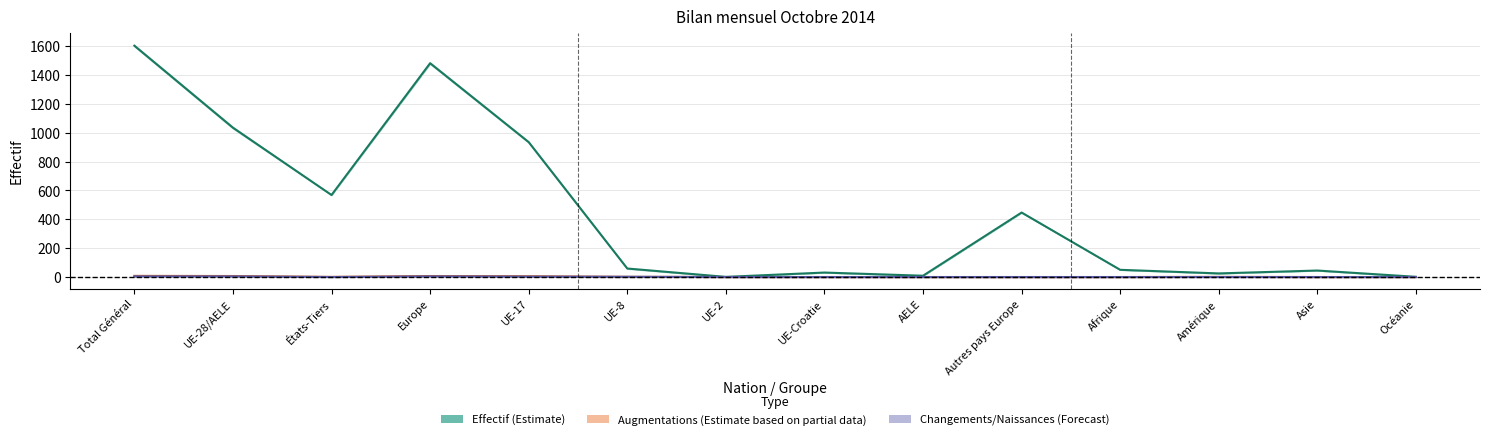

At which label does Changements de statut aug reach its peak?

Total Général